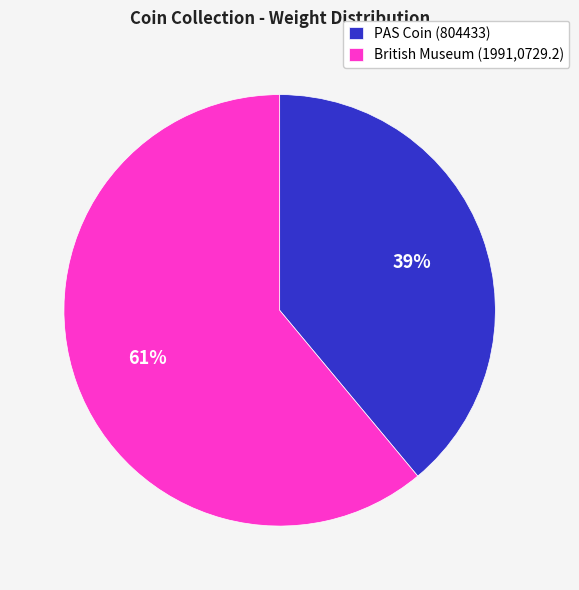

What percentage is the PAS Coin (804433) slice, to the nearest percent?

39%